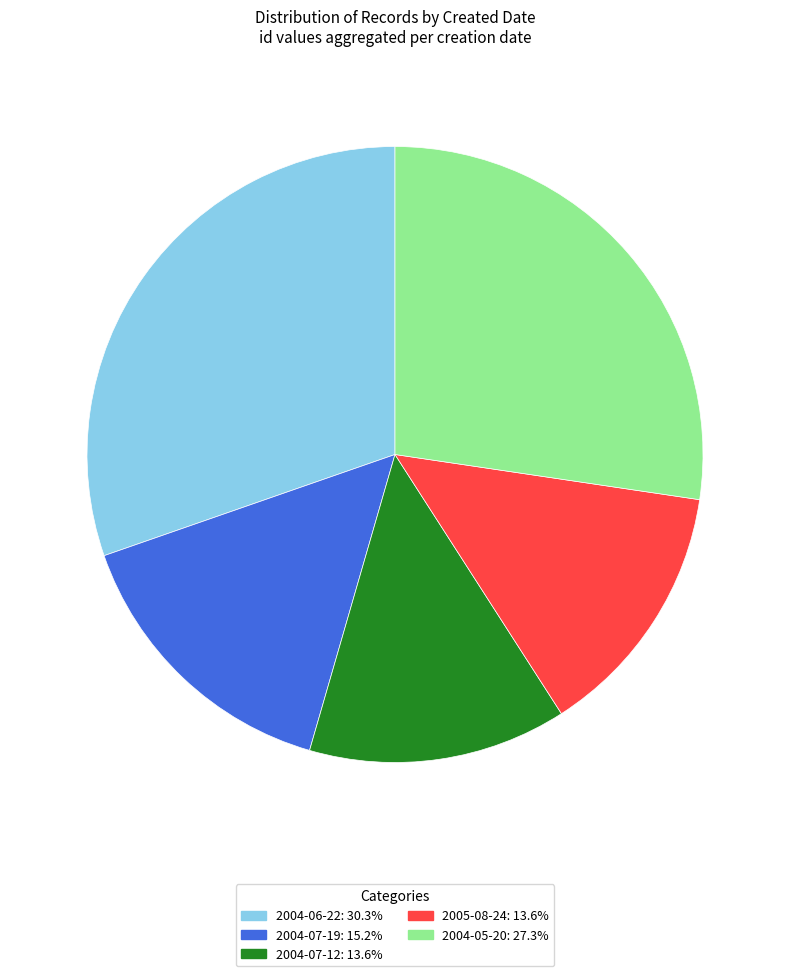

Is there a majority slice in this chart?

No